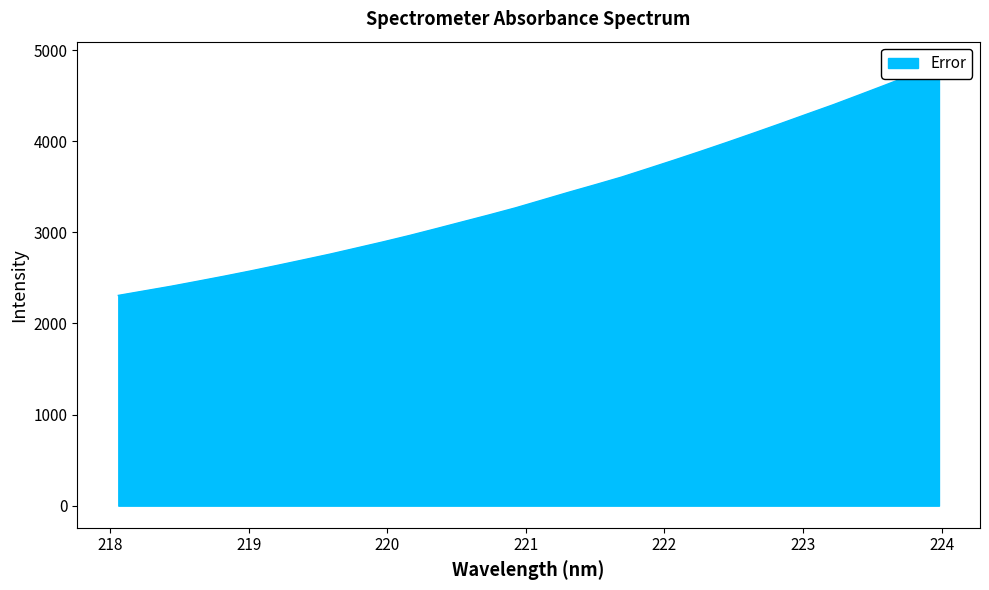

Rank the categories by value from lowest to highest.

218.0596, 218.2508, 218.442, 218.6332, 218.8244, 219.0156, 219.2067, 219.3979, 219.589, 219.7801, 219.9712, 220.1623, 220.3533, 220.5444, 220.7354, 220.9264, 221.1174, 221.3083, 221.4993, 221.6902, 221.8812, 222.0721, 222.263, 222.4538, 222.6447, 222.8355, 223.0264, 223.2172, 223.408, 223.5987, 223.7895, 223.9802